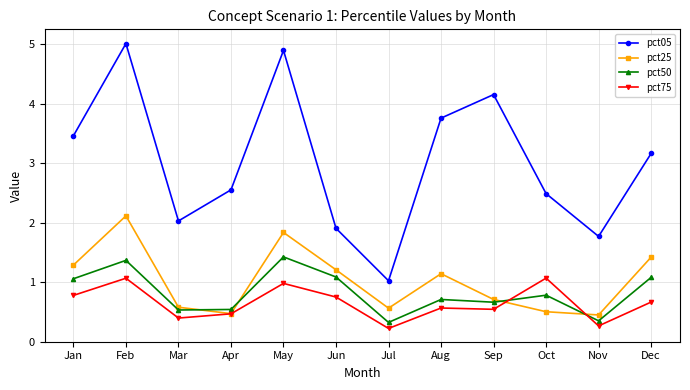

True or false: pct05 and pct75 cross at least once.

False